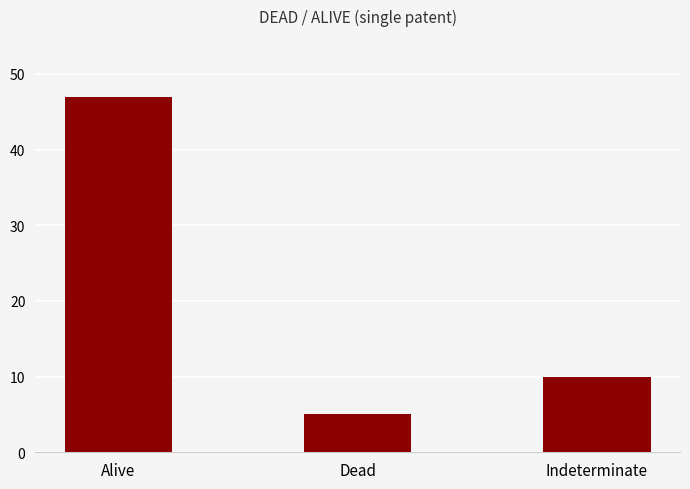

What is the greatest value displayed?

47